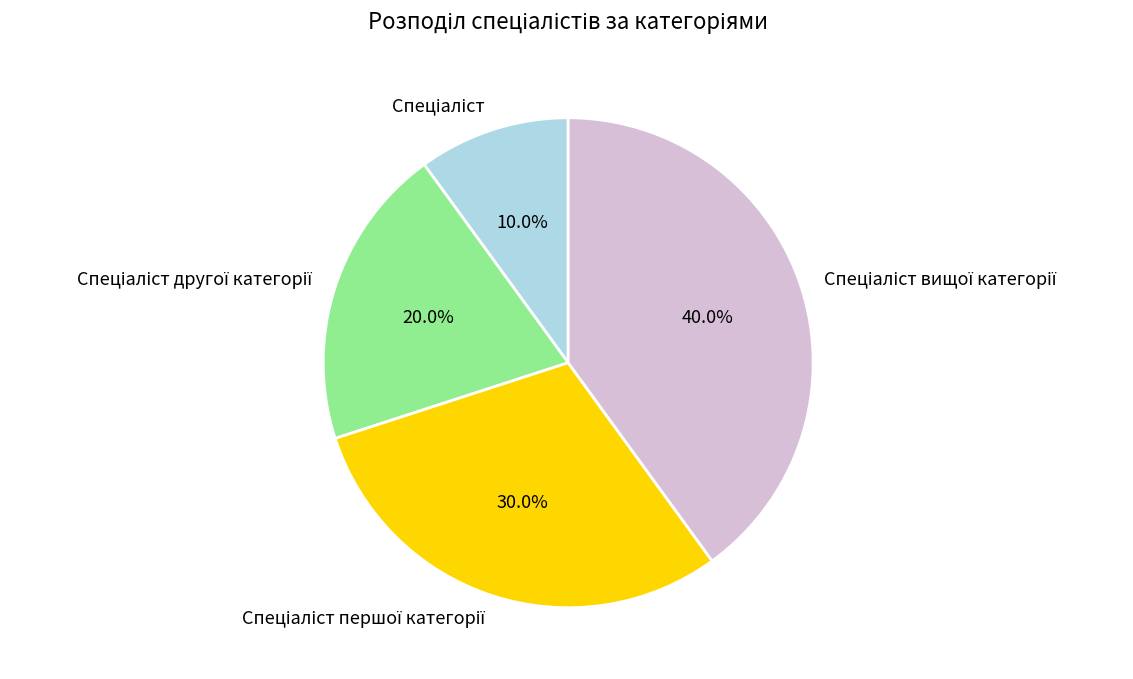

Does any single category account for the majority?

No